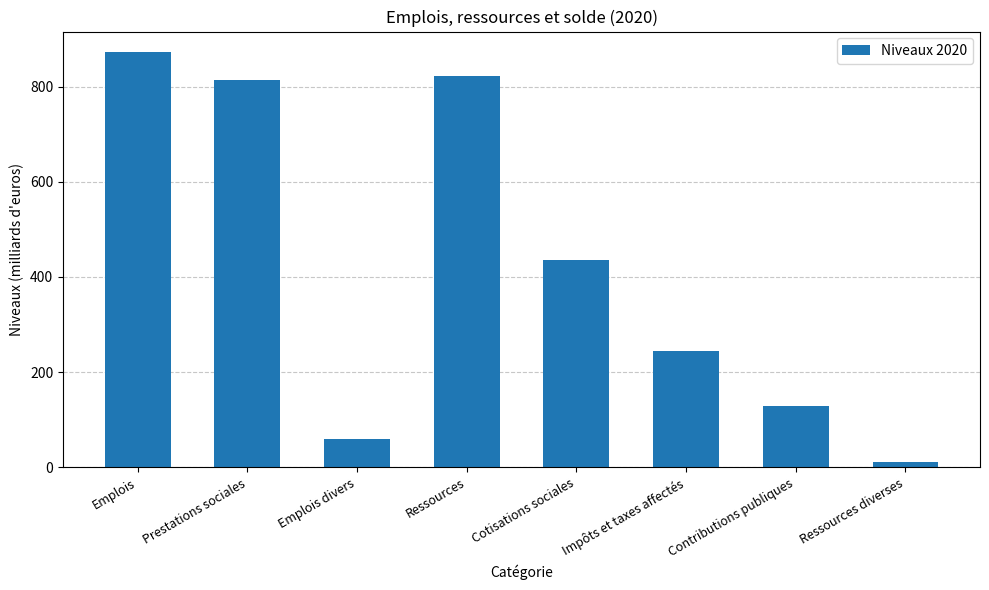

What is the value of the 7th bar from the left?

129.3